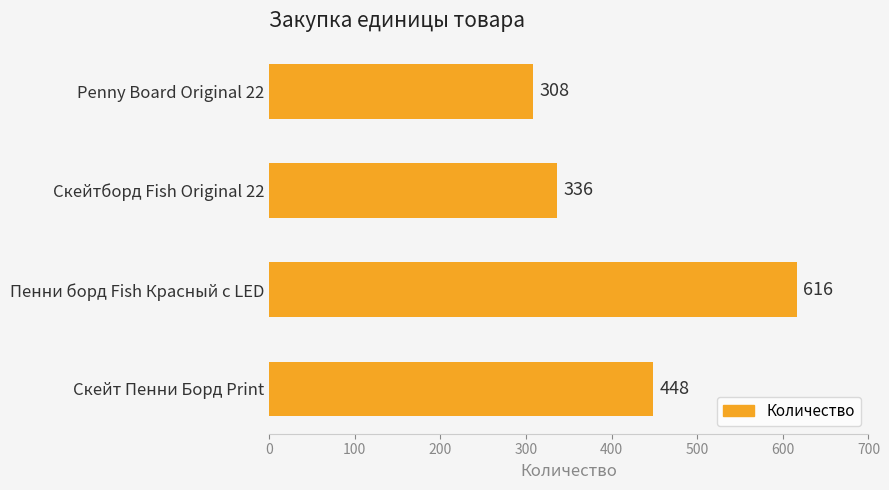

How many data points are less than 448?

2